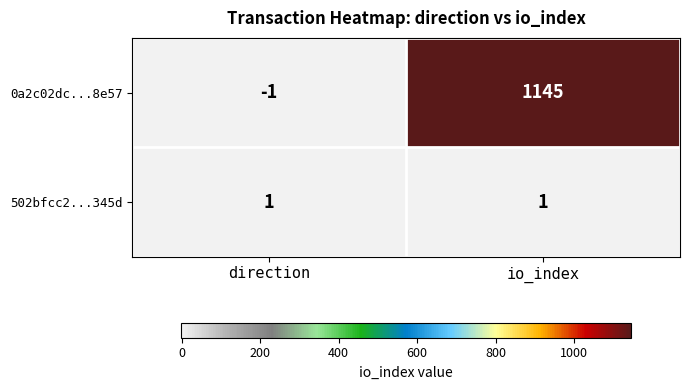

The value of 0a2c02dc...8e57 at direction is -1. True or false?

True